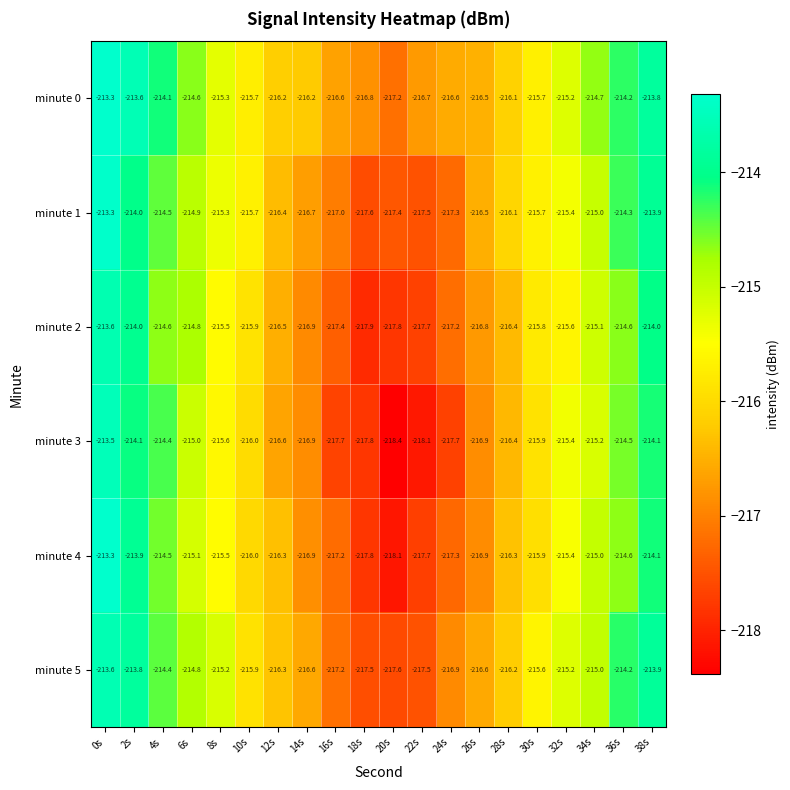

Which series has the widest spread of values?

minute 3